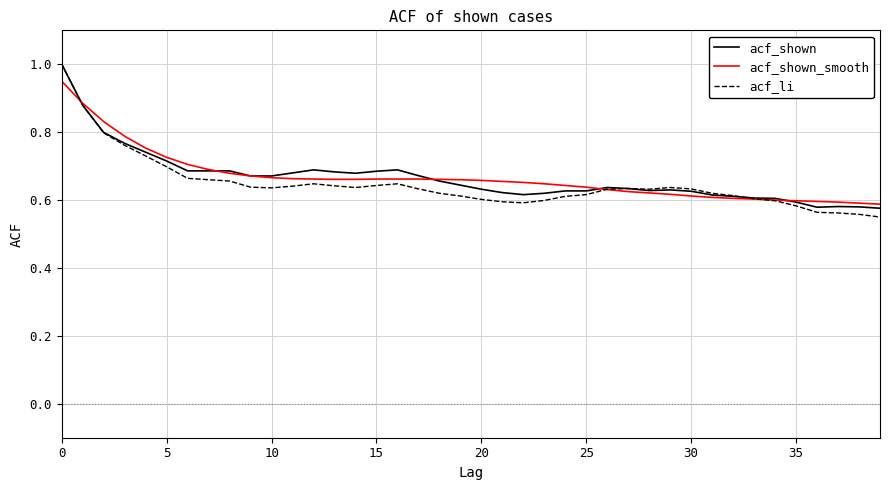

Which series has the largest range (max minus min)?

acf_li